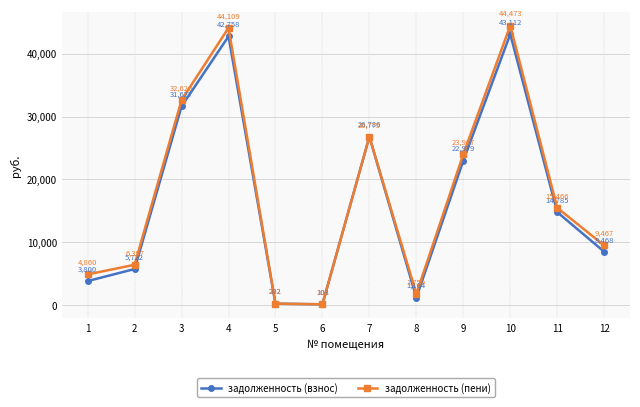

Which series has the largest range (max minus min)?

задолженность (пени)